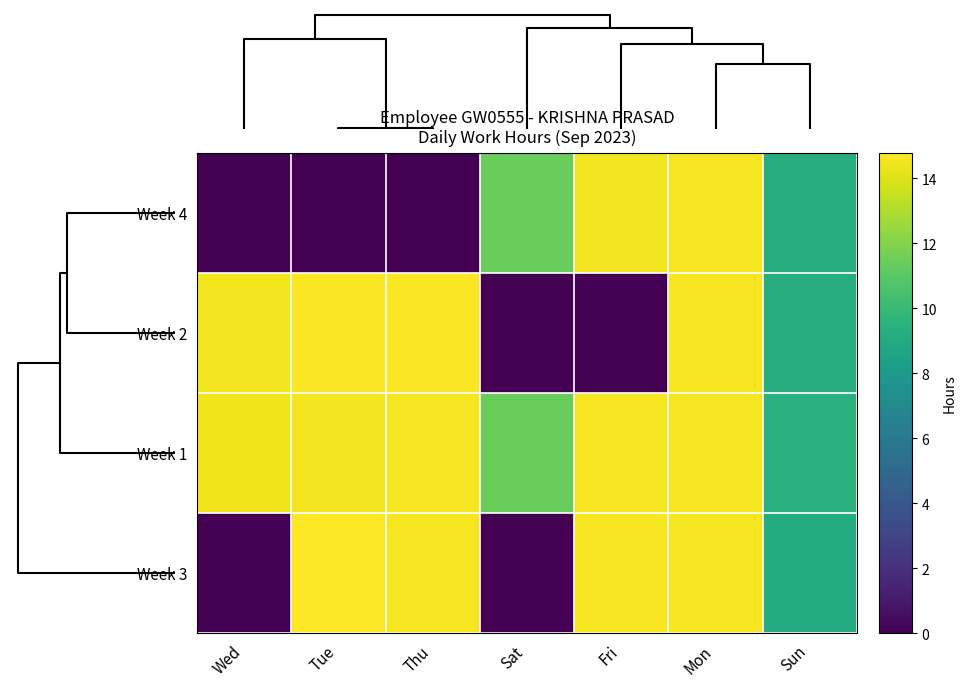

Reading left to right, extract all data points from this chart.

Week 4: Wed=0.0	Tue=0.0	Thu=0.0	Sat=11.4	Fri=14.5	Mon=14.6	Sun=9.2
Week 2: Wed=14.5	Tue=14.7	Thu=14.7	Sat=0.0	Fri=0.0	Mon=14.6	Sun=9.2
Week 1: Wed=14.5	Tue=14.5	Thu=14.6	Sat=11.4	Fri=14.6	Mon=14.6	Sun=9.4
Week 3: Wed=0.0	Tue=14.8	Thu=14.6	Sat=0.0	Fri=14.7	Mon=14.6	Sun=9.1